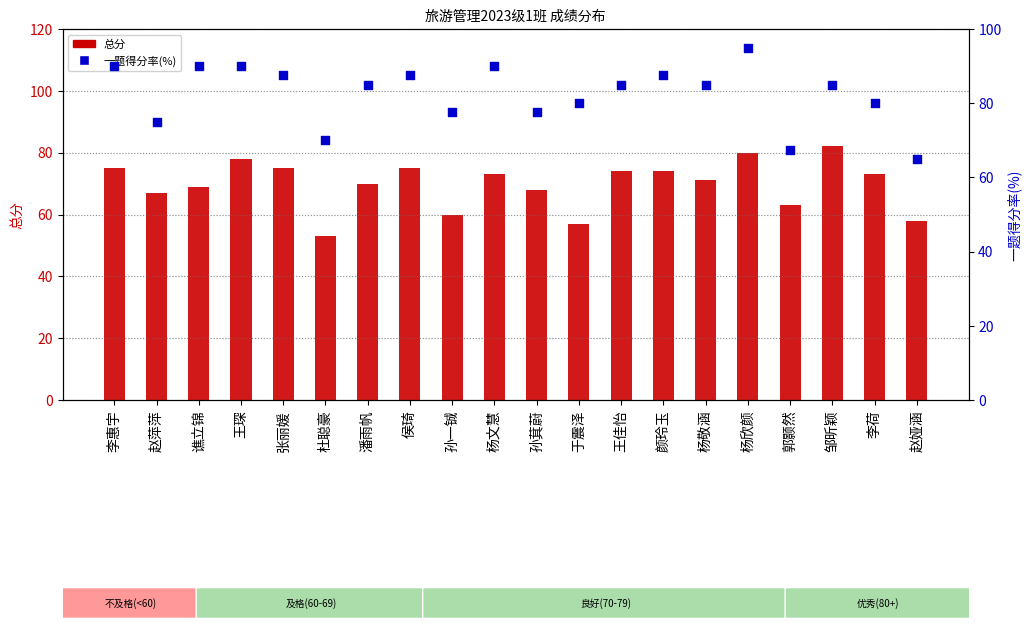

Which series has the largest total across all categories?

一题得分率(%)